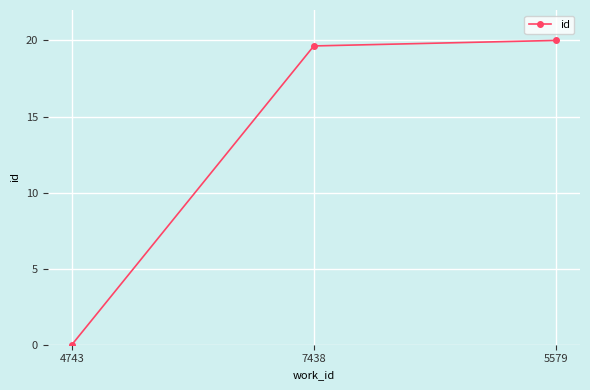

Between 4743 and 5579, which is larger?

5579